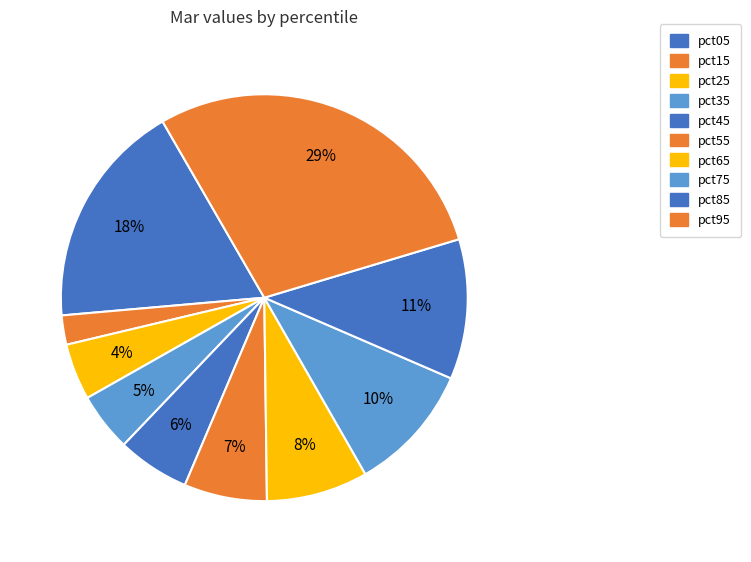

To the nearest percent, what is the combined percentage of pct35 and pct95?

33%